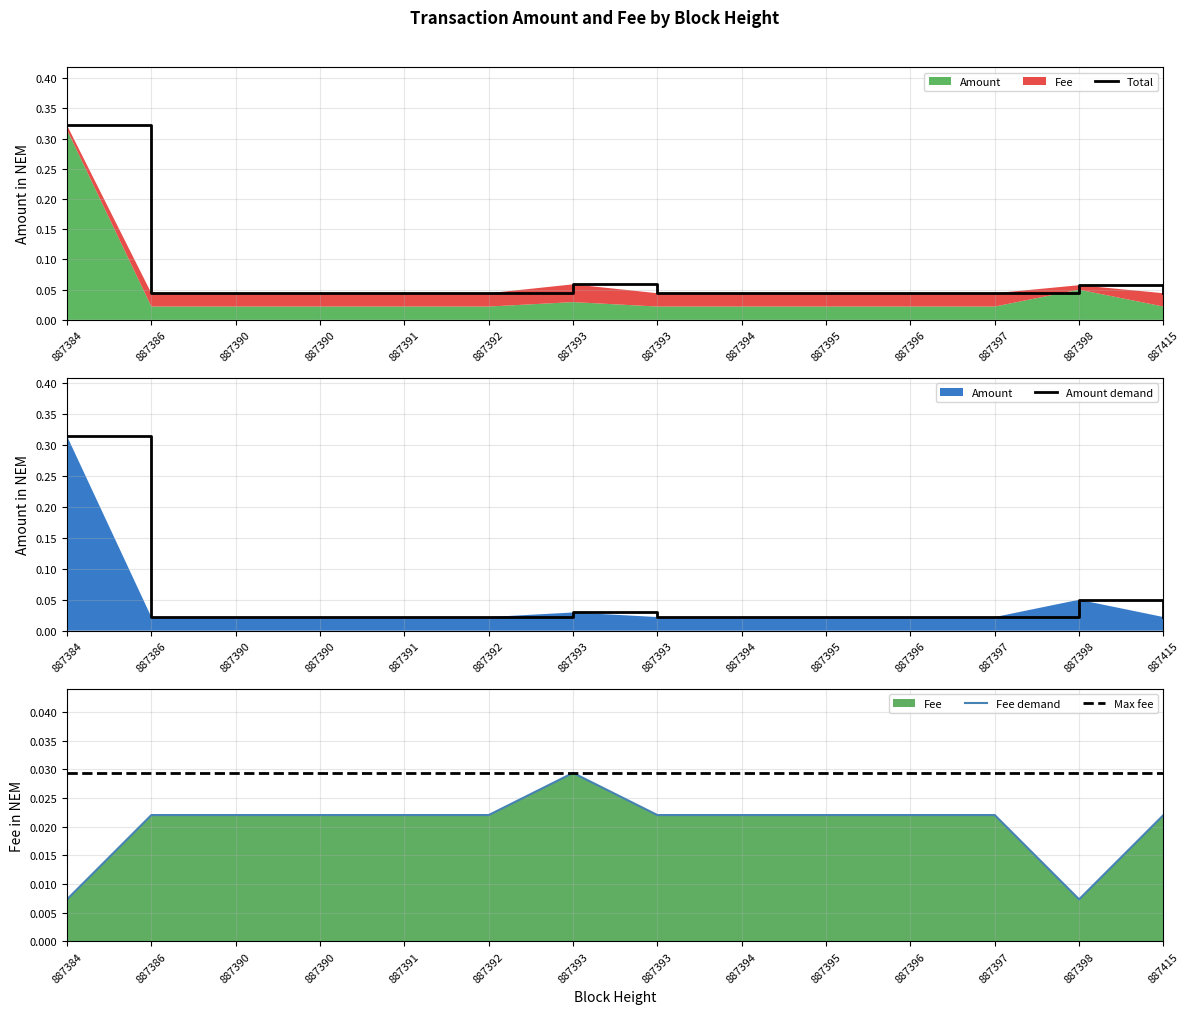

Does the chart have visible grid lines?

Yes